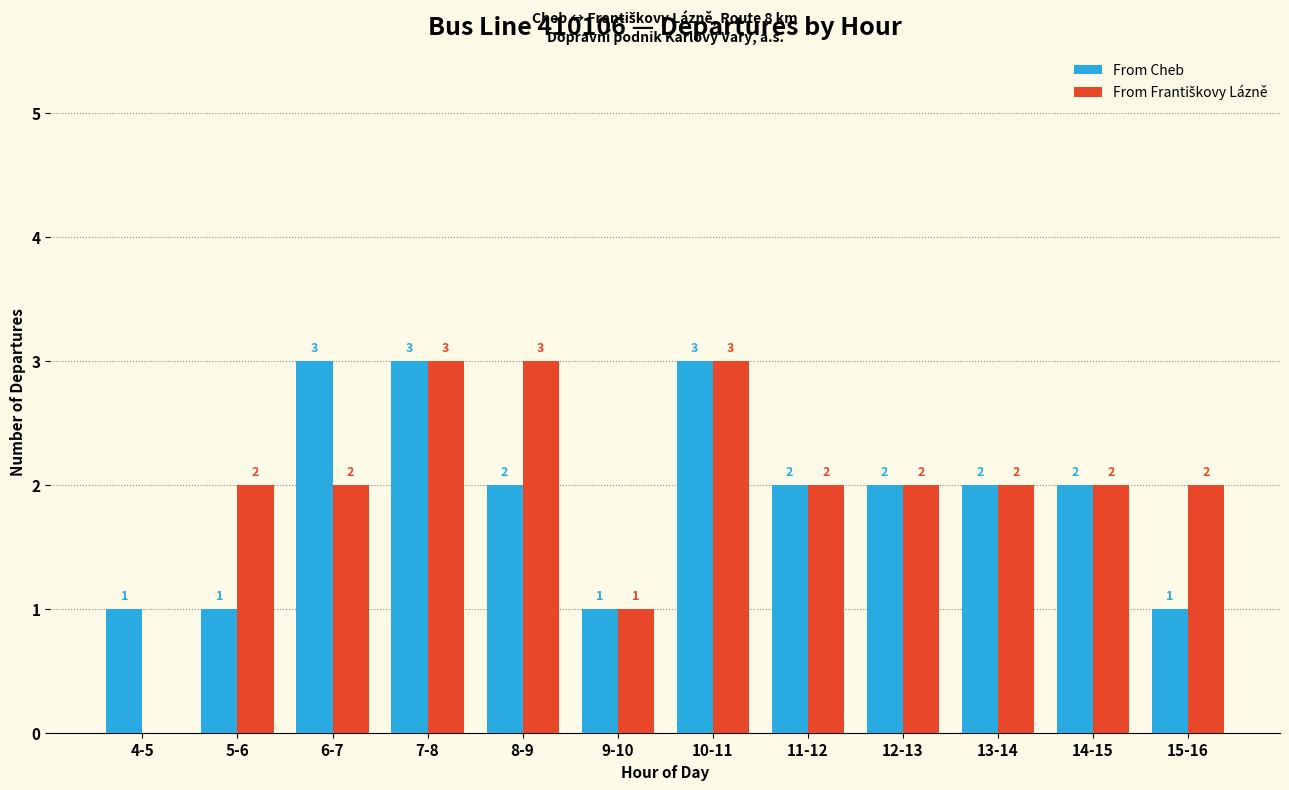

What value does the From Cheb series have at 15-16?

1